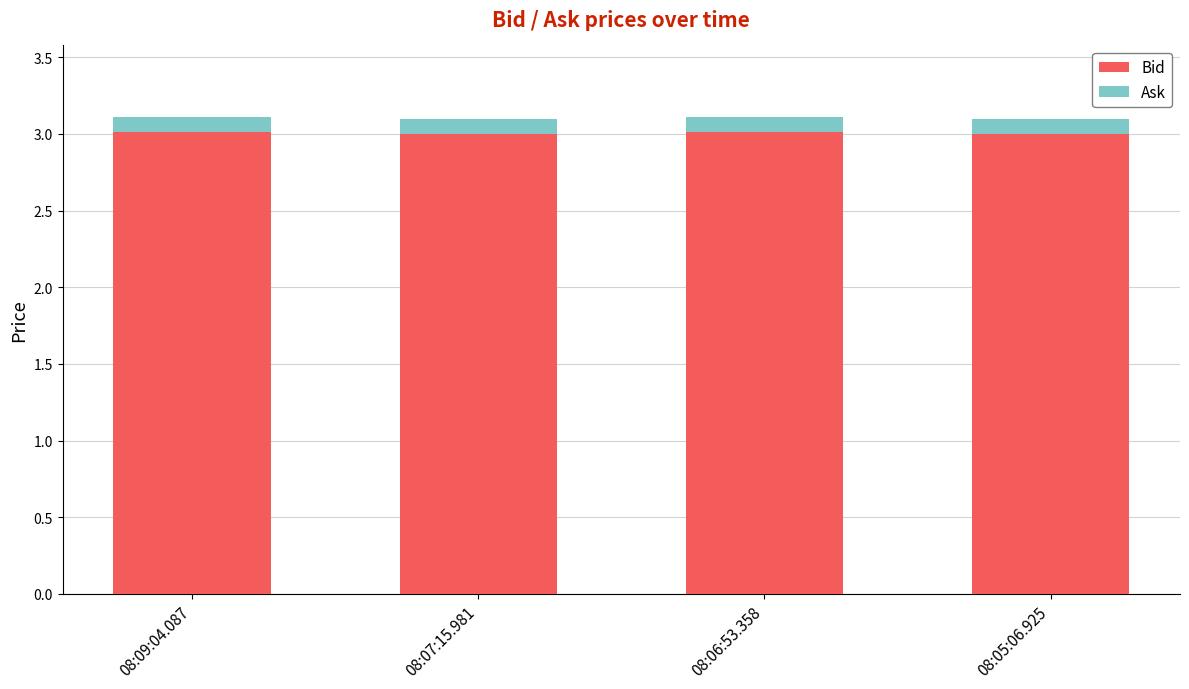

What is the lowest value of the Bid series?

3.0